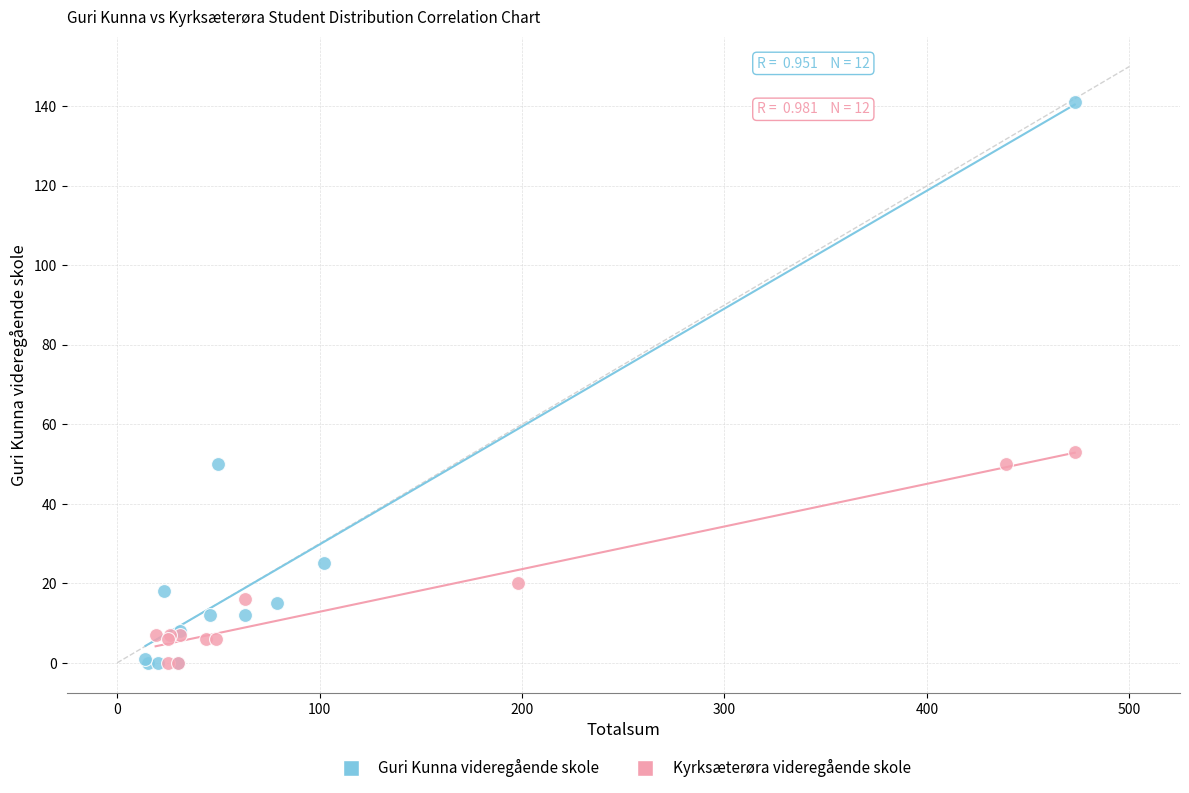

What are all the series names shown in the legend?

Guri Kunna videregående skole, Kyrksæterøra videregående skole